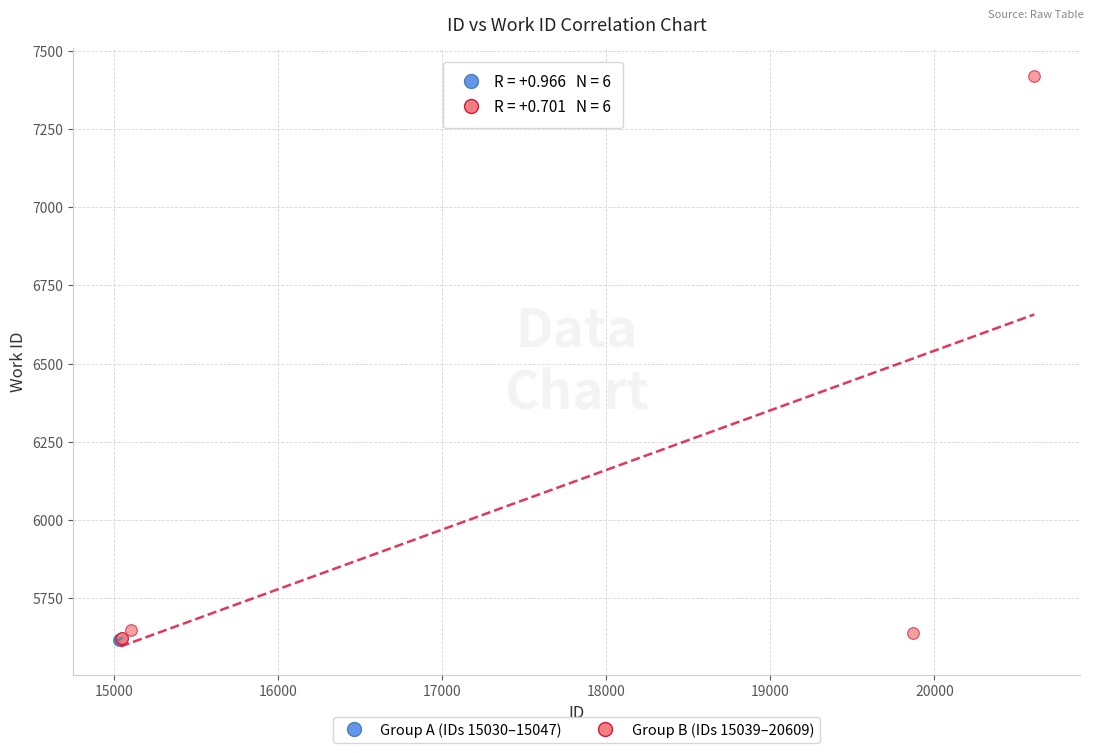

Which series reaches the maximum Y coordinate?

Group B (IDs 15039–20609)